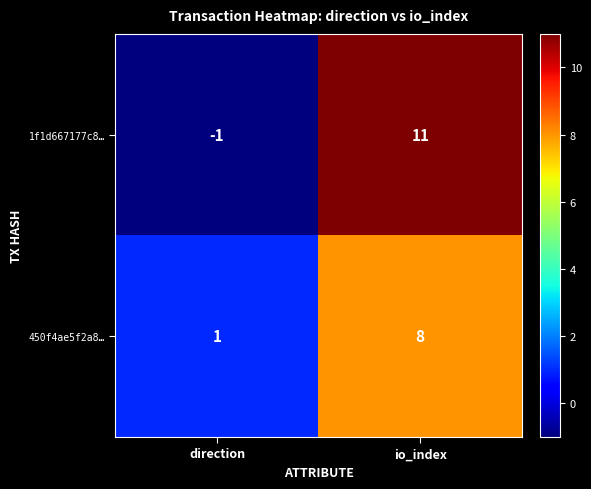

What is the total value across all series at io_index?

19